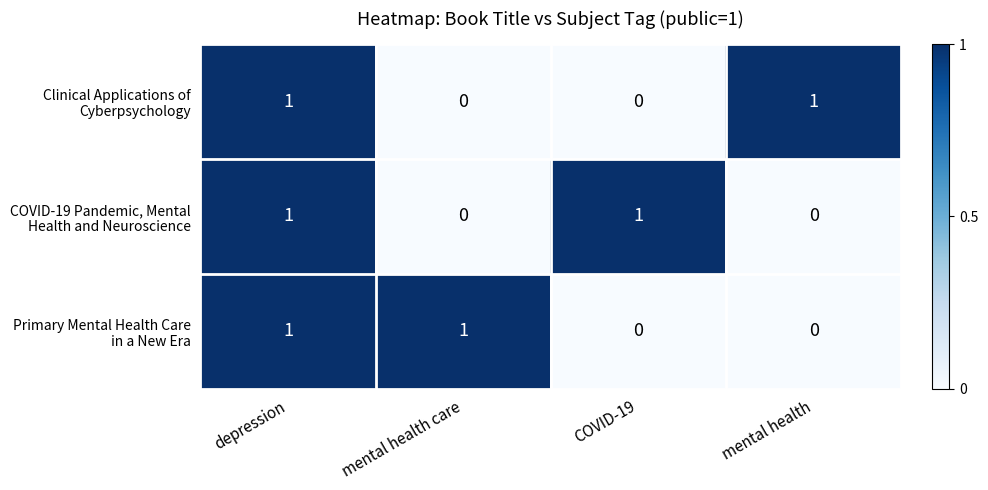

At which category is the sum across all series the highest?

depression